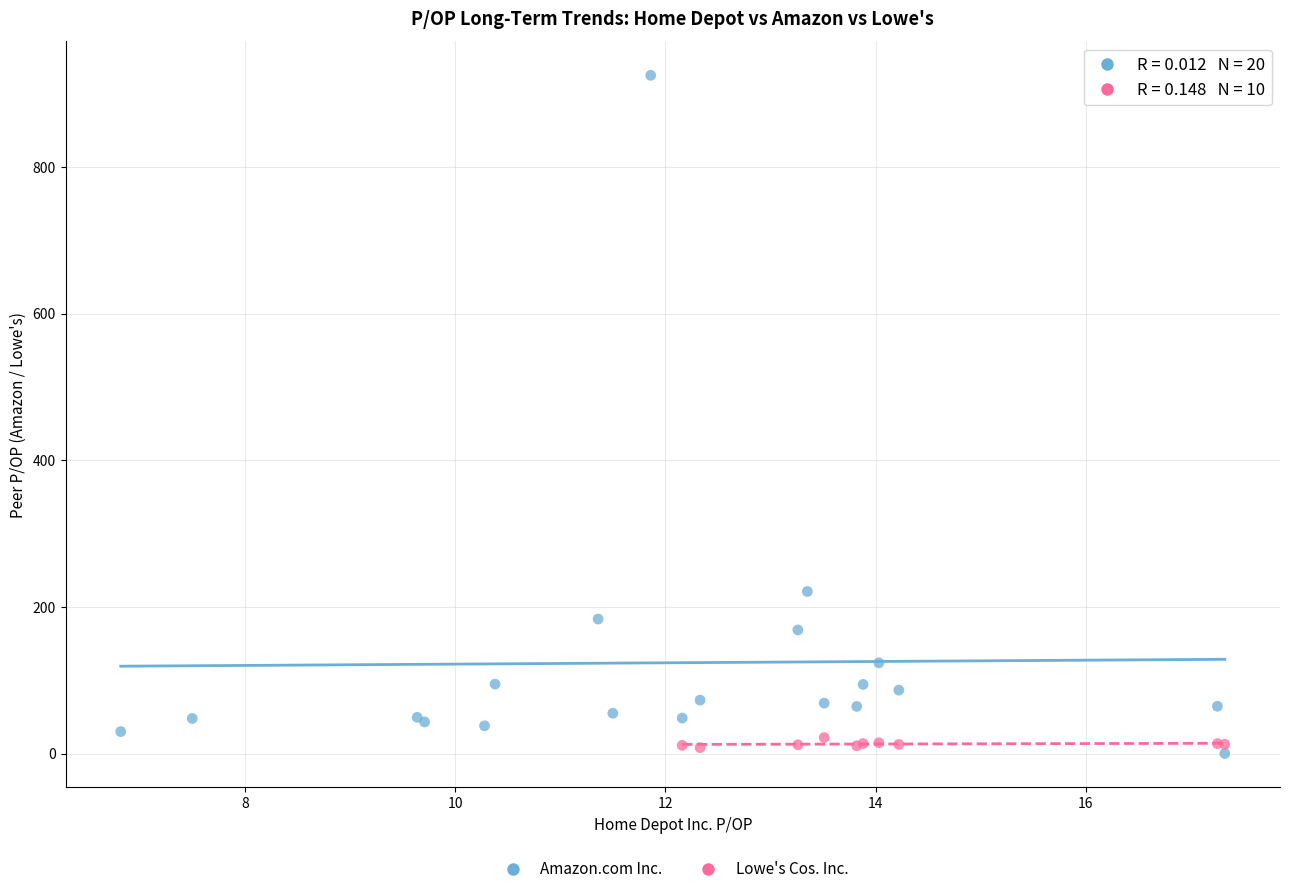

What are all the series names shown in the legend?

Amazon.com Inc., Lowe's Cos. Inc.